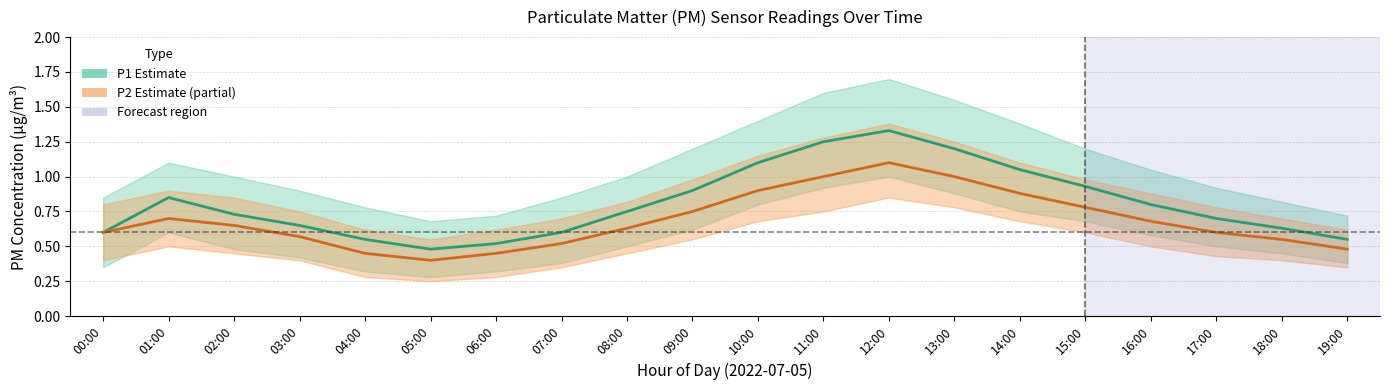

Rank the series by their maximum value, from lowest to highest.

P2 (Partial Estimate), P1 (Estimate)